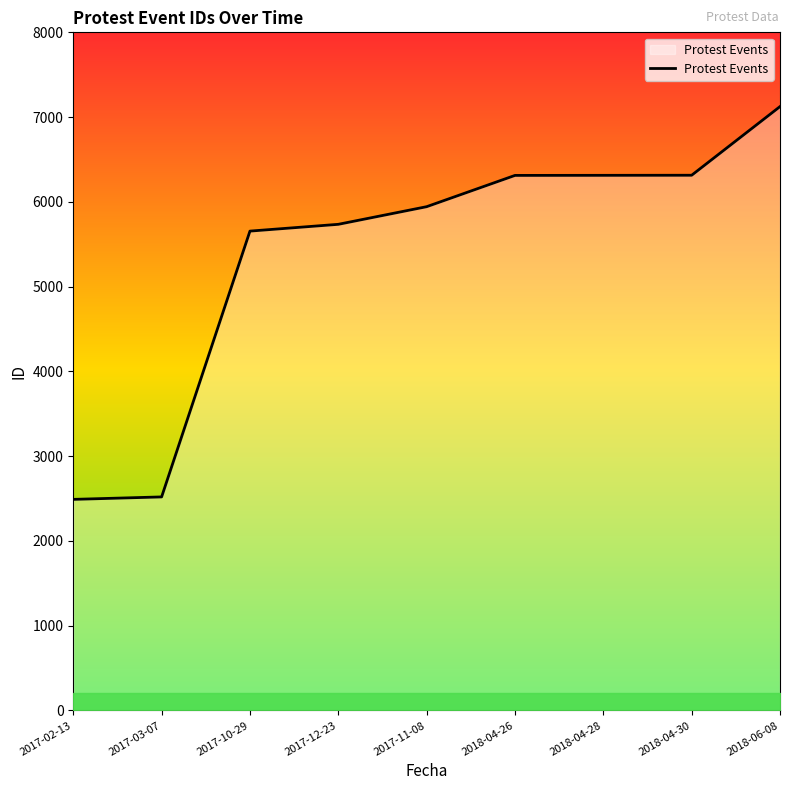

What is the change in value from 2017-03-07 to 2018-04-26?

+3793